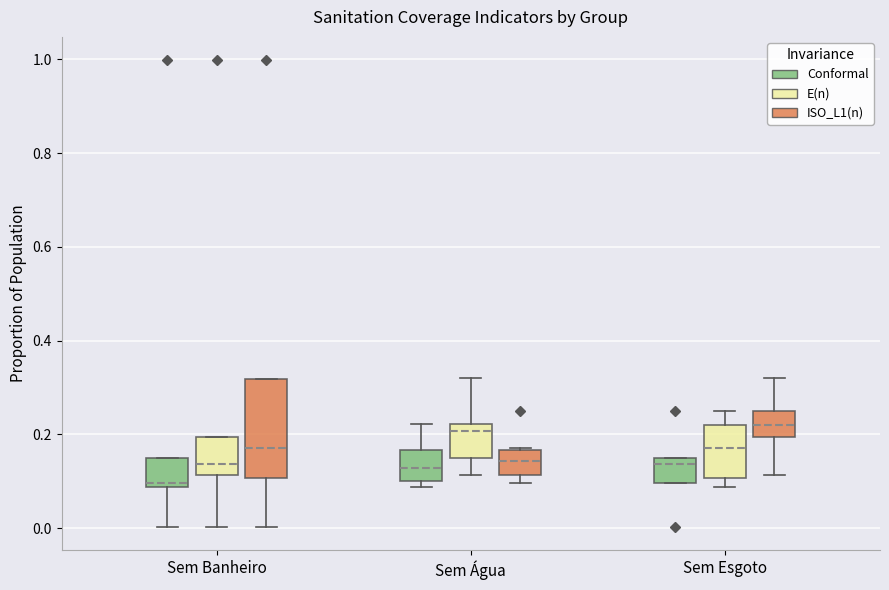

Comparing the boxes themselves (not the whiskers), which one is the tallest?

Sem Banheiro (ISO_L1(n))